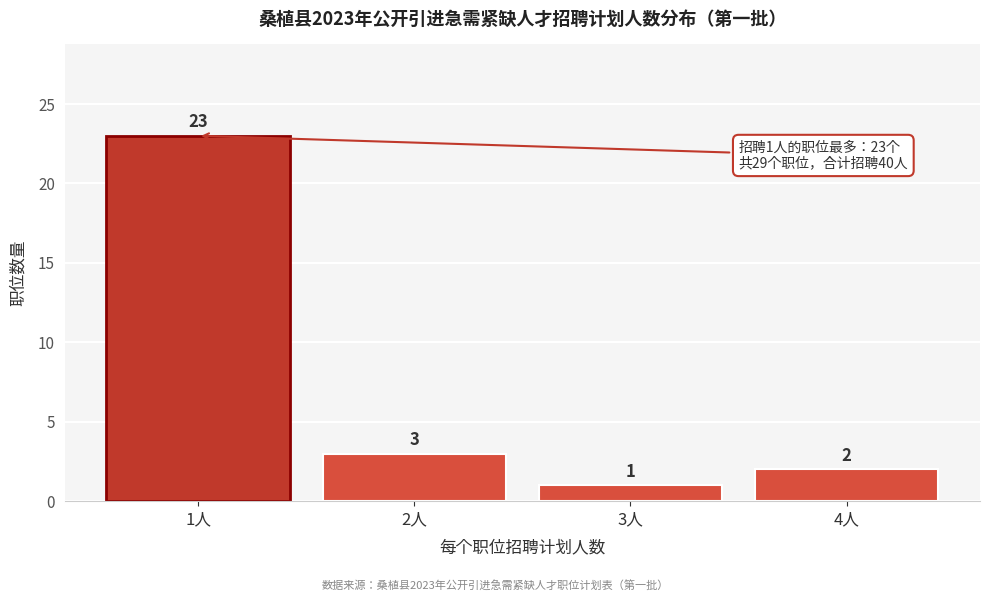

Reading left to right, extract all data points from this chart.

1人=23	2人=3	3人=1	4人=2